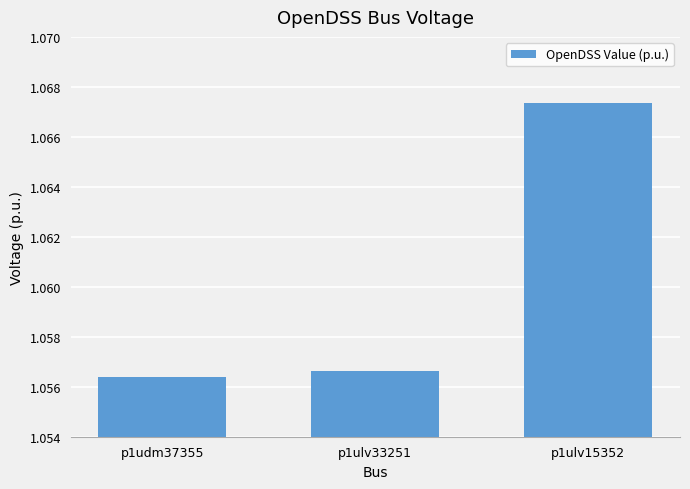

Which has a higher value, p1udm37355 or p1ulv15352?

p1ulv15352